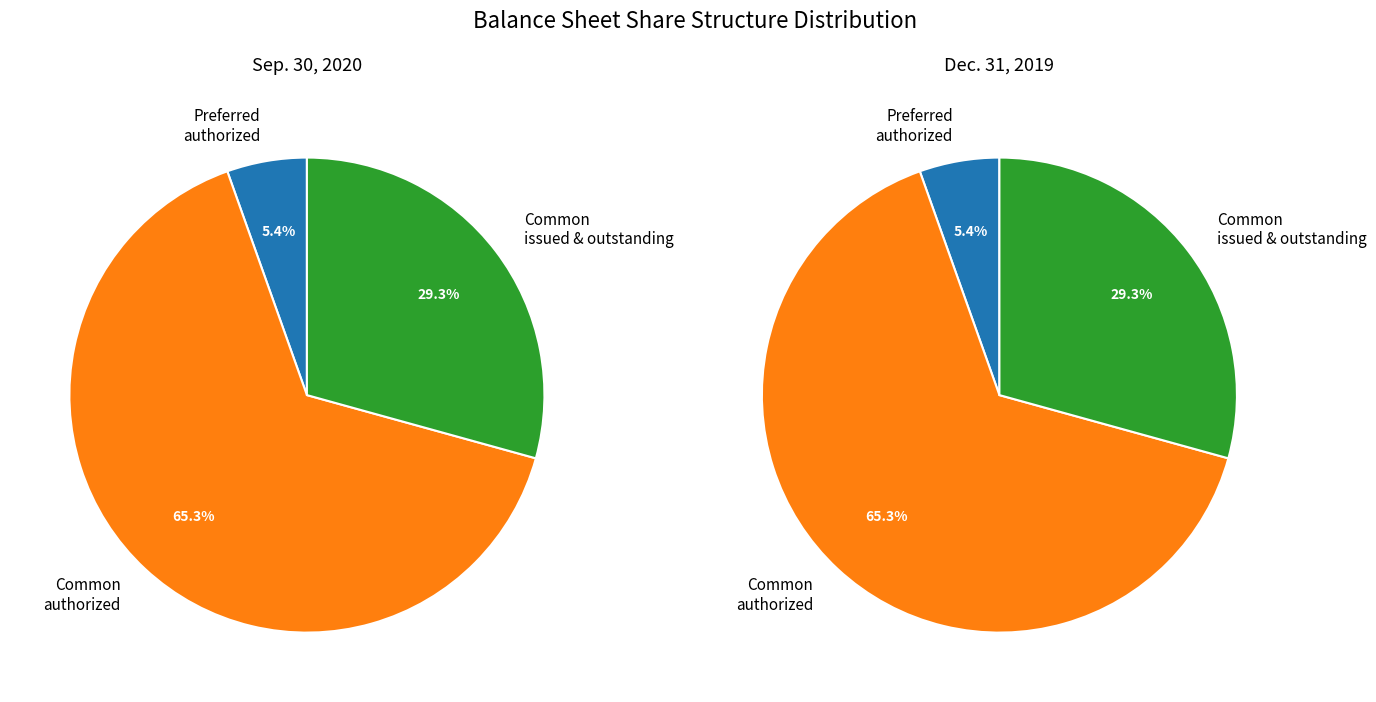

Which series has the largest range (max minus min)?

Sep. 30, 2020